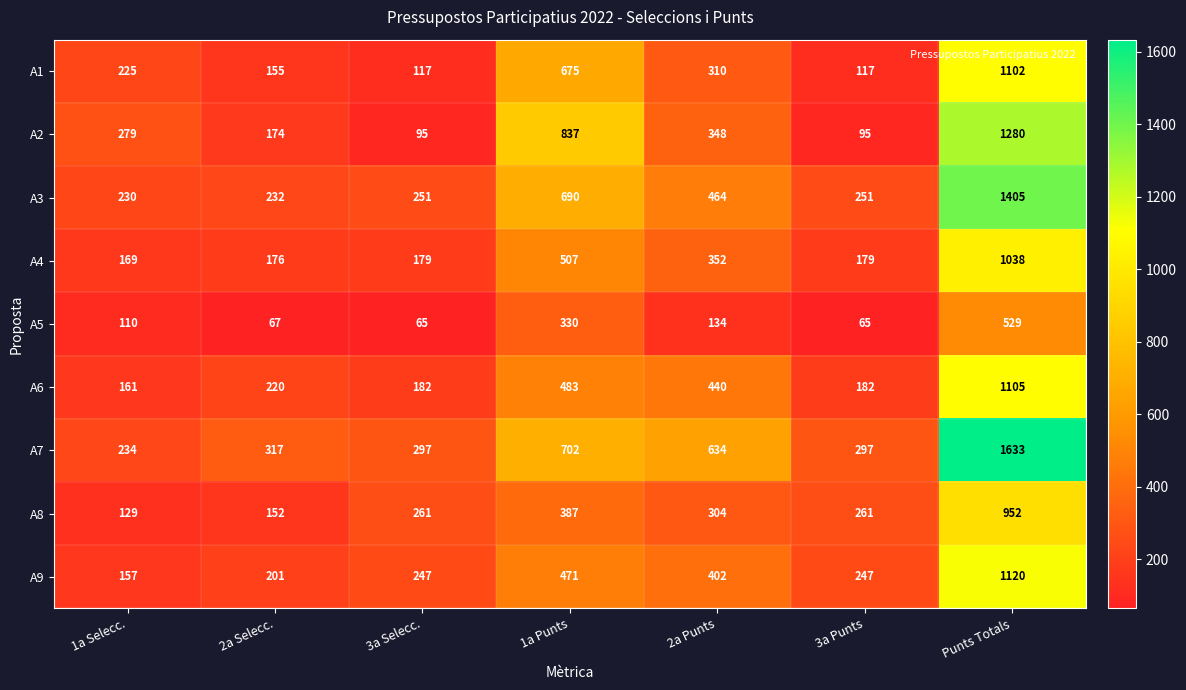

What is the sum of the A4 values at Punts Totals and 1a Selecc.?

1207